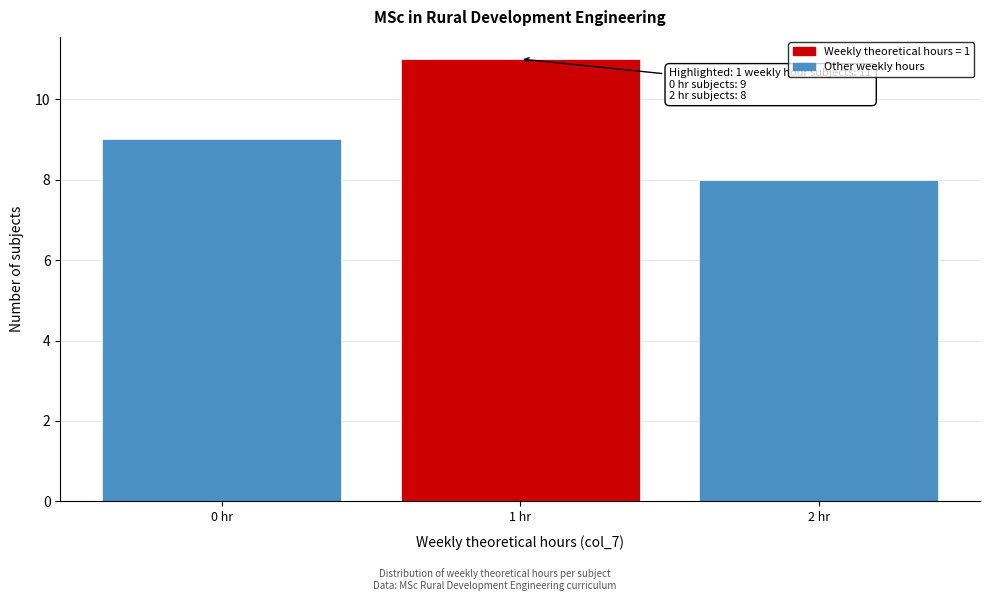

Which range on the x-axis has the tallest bar?

0.5 to 1.5